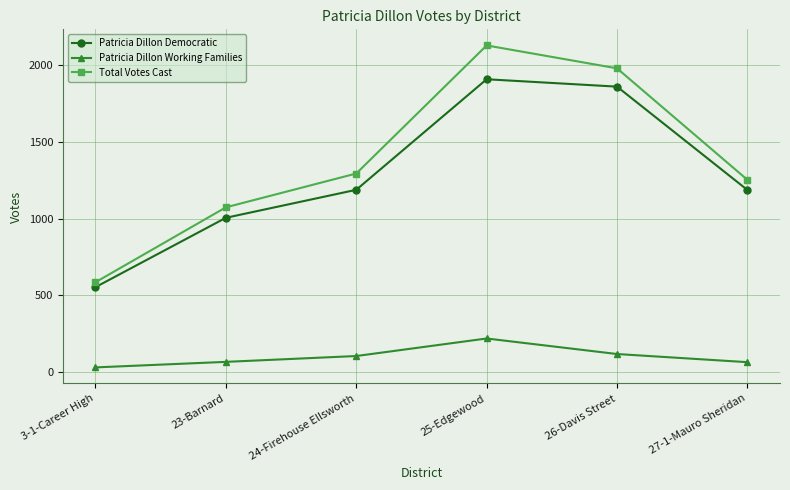

Count the number of data series in this chart.

3